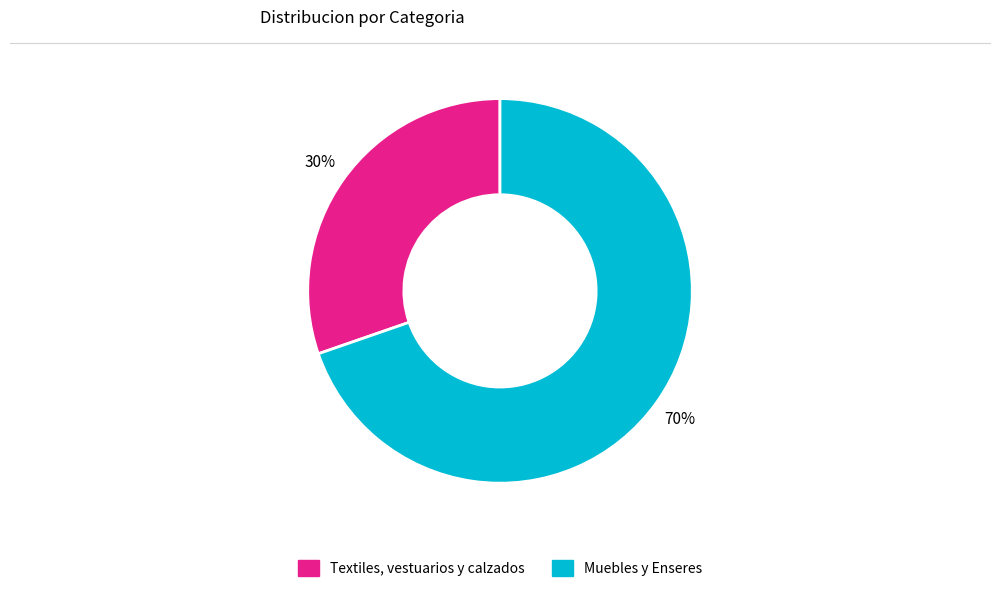

Which slice is the largest?

Muebles y Enseres